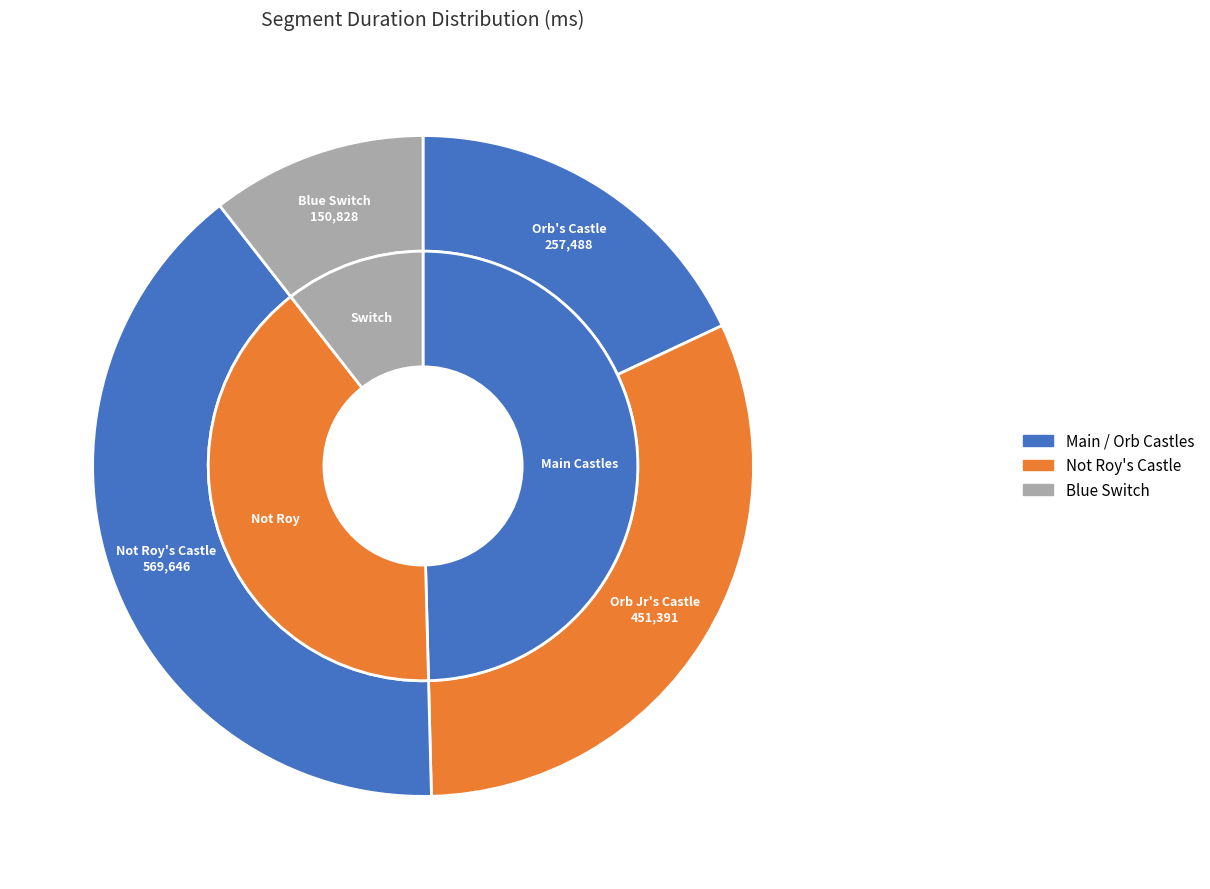

What percentage is NOT represented by Orb's Castle?

82.0%